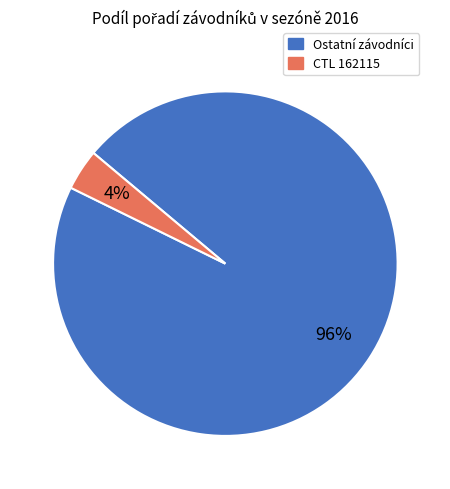

How many slices are in this pie chart?

2